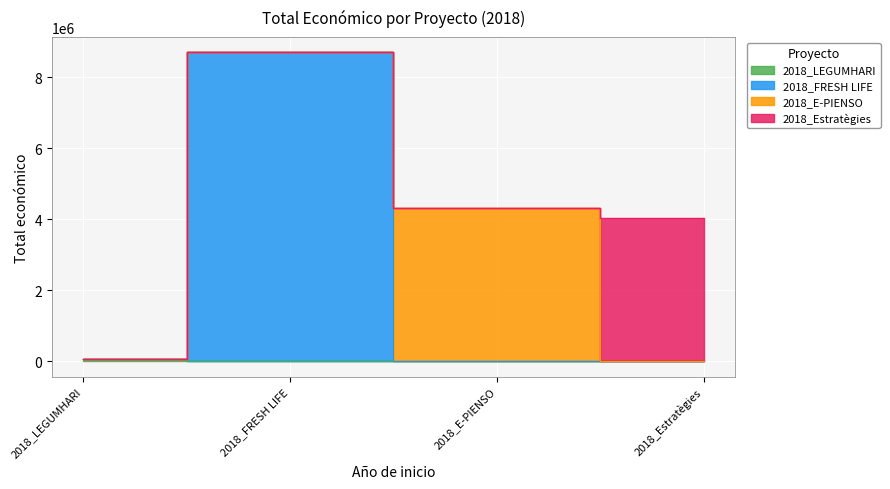

Reading left to right, list all the values displayed in this chart.

2018_LEGUMHARI=57500	2018_FRESH LIFE=8701686	2018_E-PIENSO=4316373	2018_Estratègies=4033442